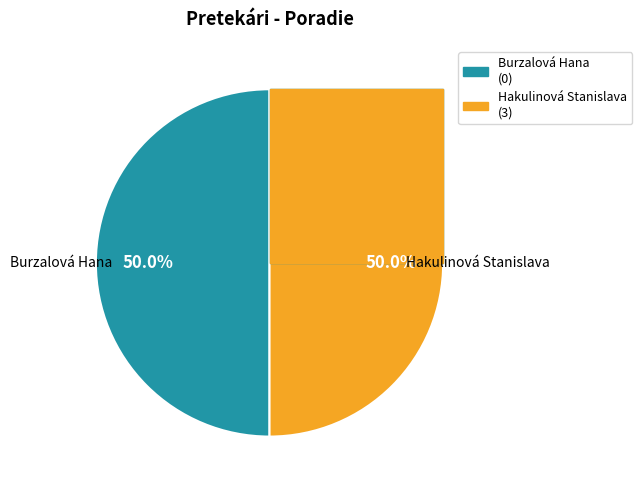

Rank the categories by value from lowest to highest.

Burzalová Hana, Hakulinová Stanislava